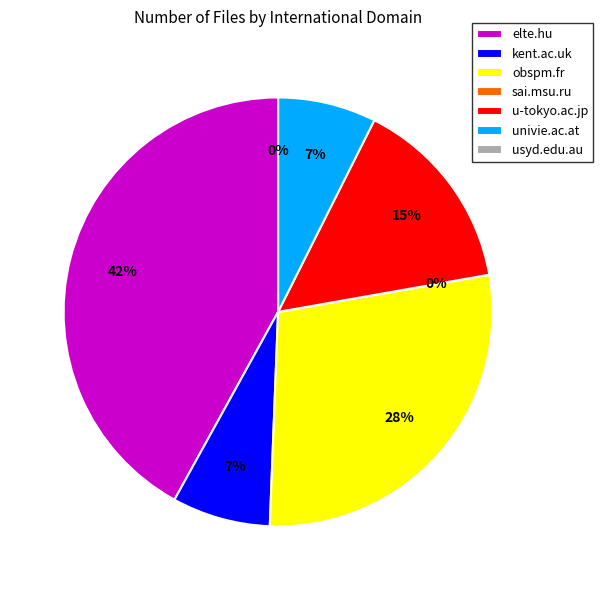

Count the number of slices in the pie.

7